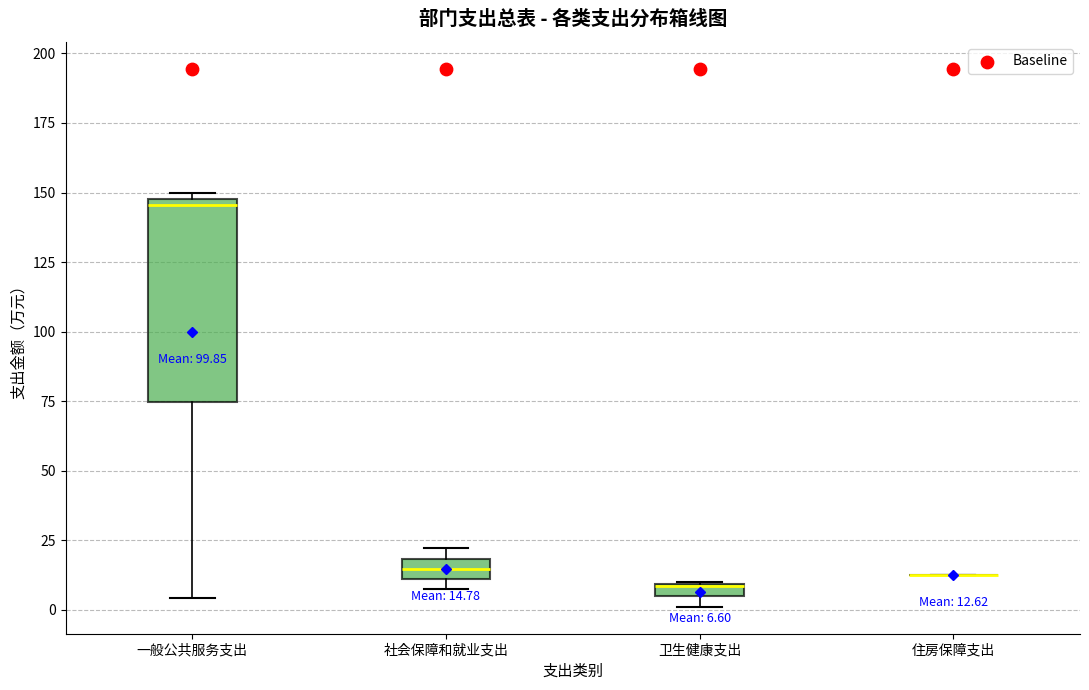

Comparing the boxes themselves (not the whiskers), which one is the tallest?

一般公共服务支出